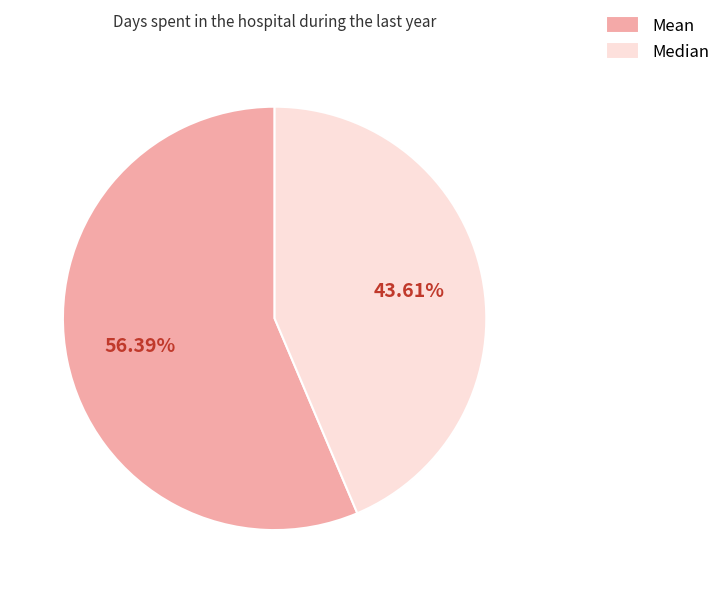

Between Median and Mean, which is larger?

Mean